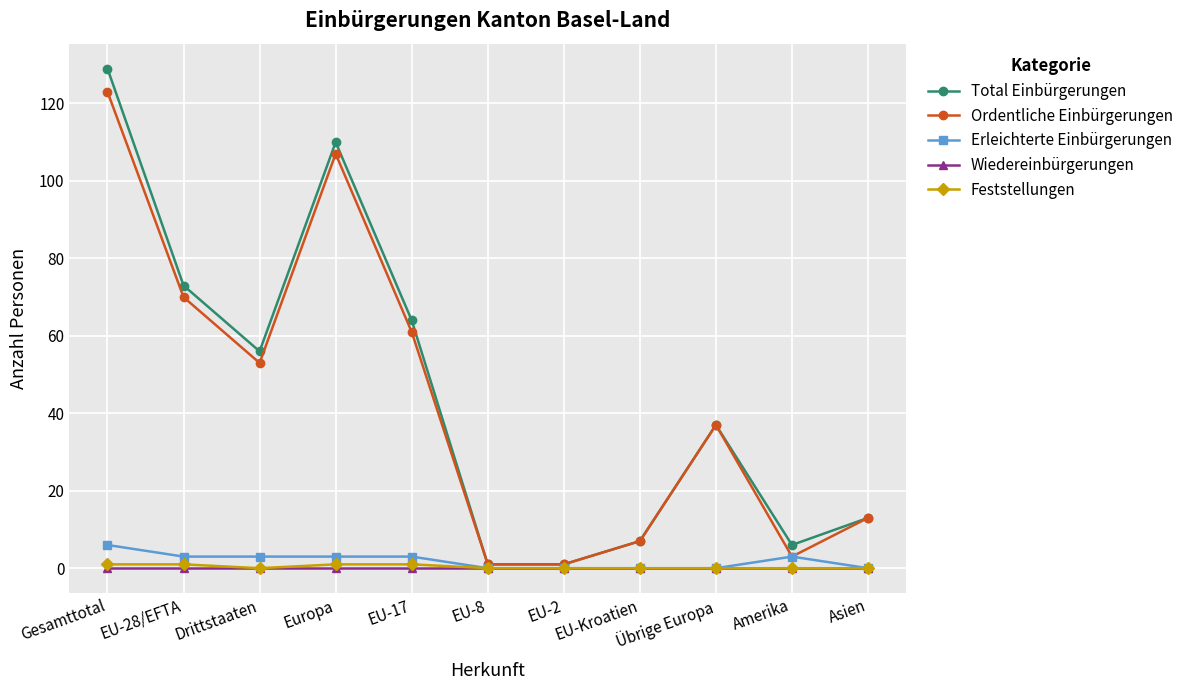

At which category does the chart reach its peak across all series?

Gesamttotal